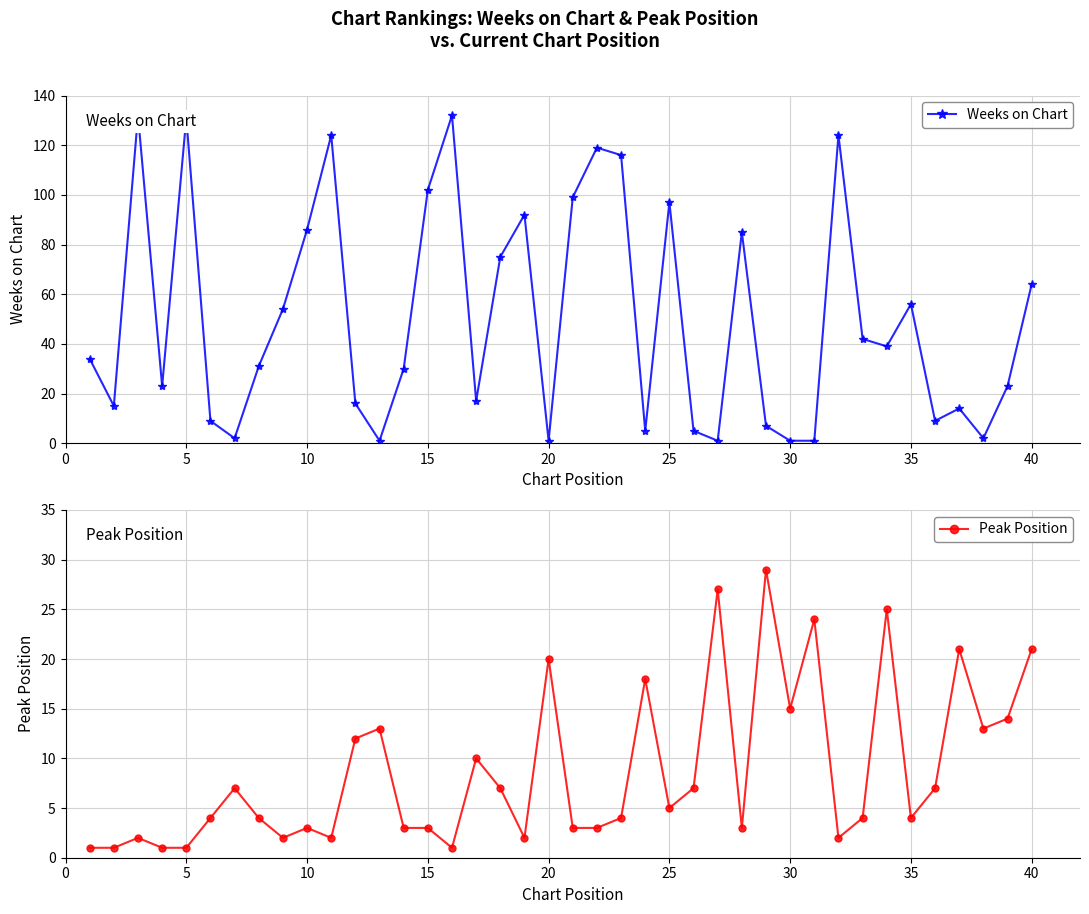

At how many categories does at least one series exceed 128?

3